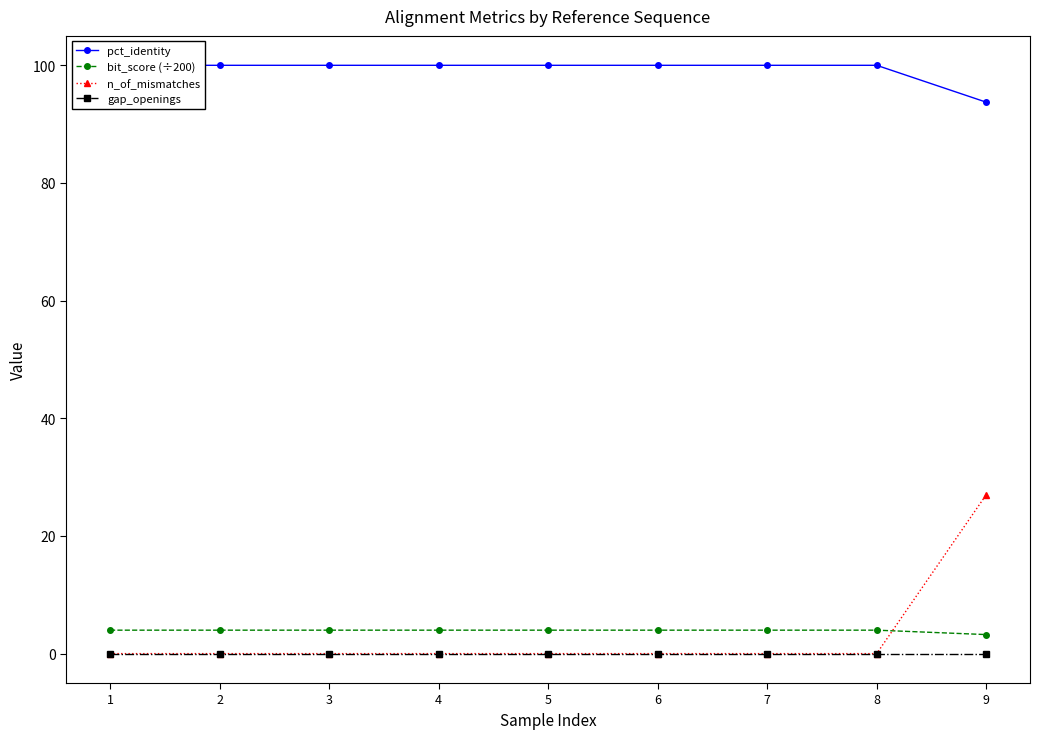

At which category does the chart reach its minimum across all series?

1